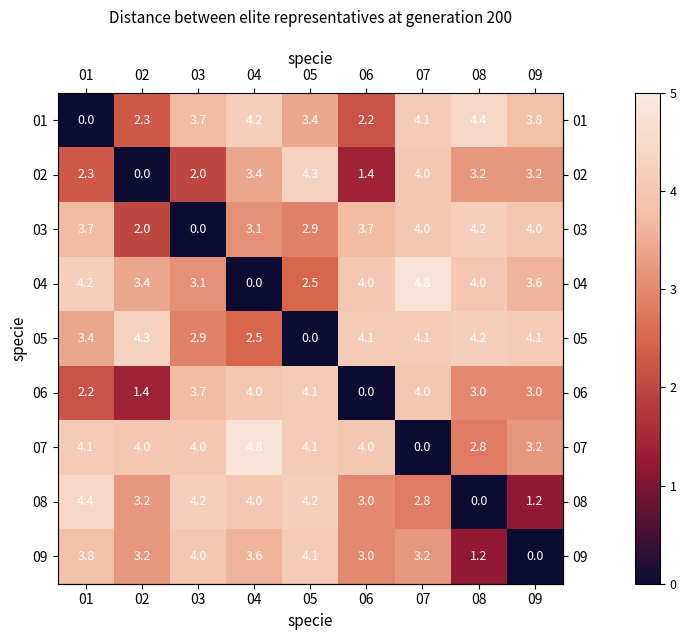

Rank the series at 01 from highest to lowest value.

08, 04, 07, 09, 03, 05, 02, 06, 01